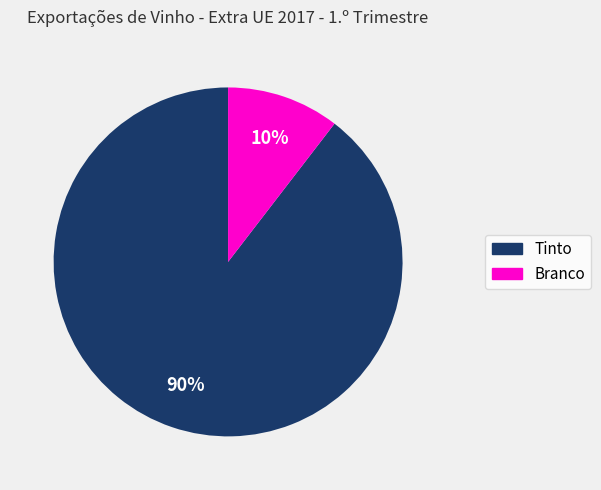

The Branco slice represents 10% of the pie. True or false?

True